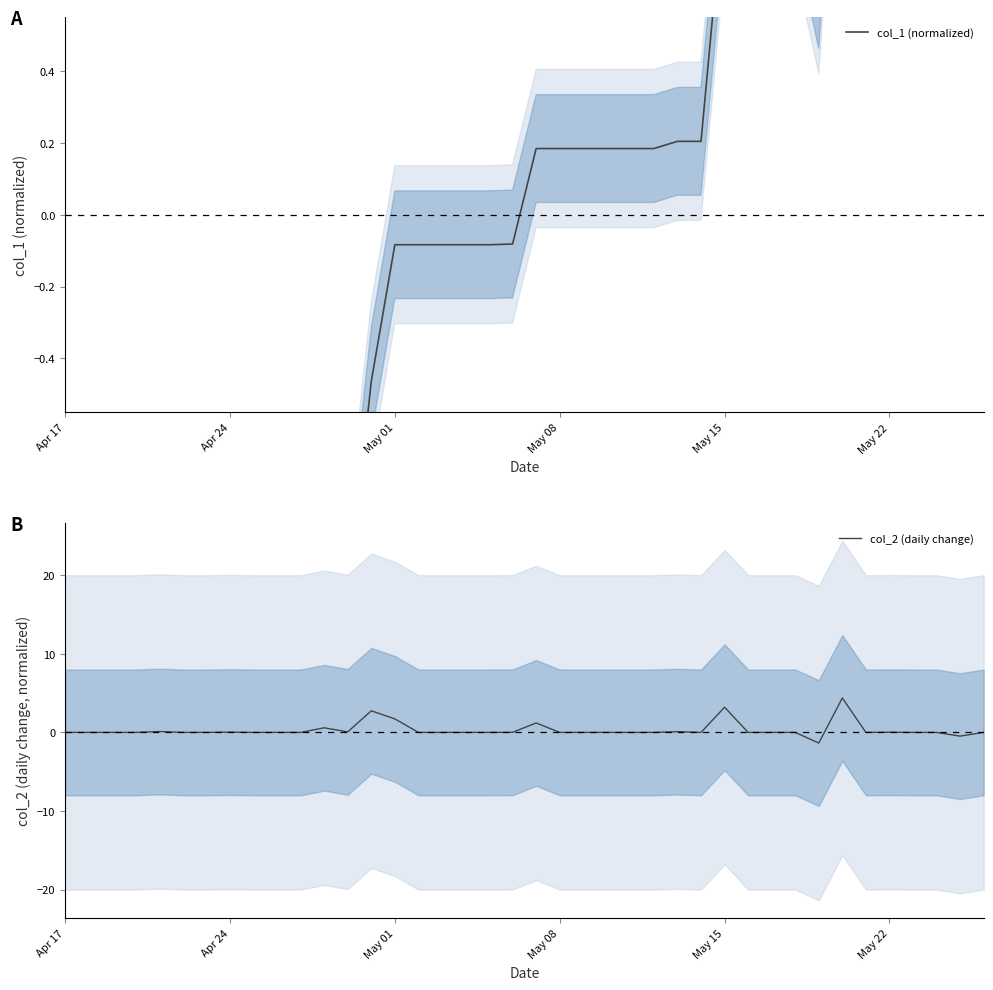

How many times do col_1 (normalized) and col_2 (daily change) cross each other?

5